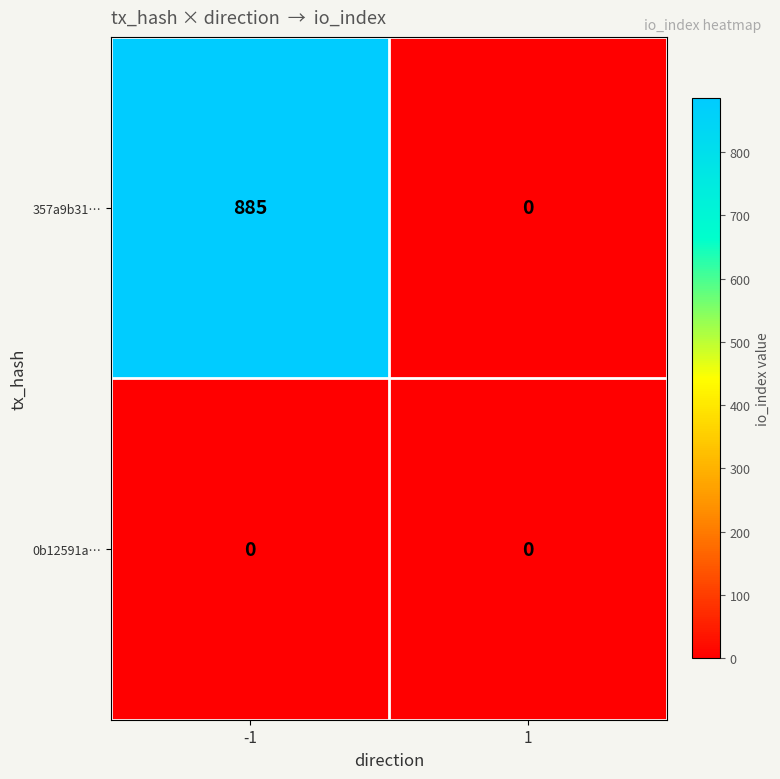

What is the difference between the 357a9b31… values at -1 and 1?

885